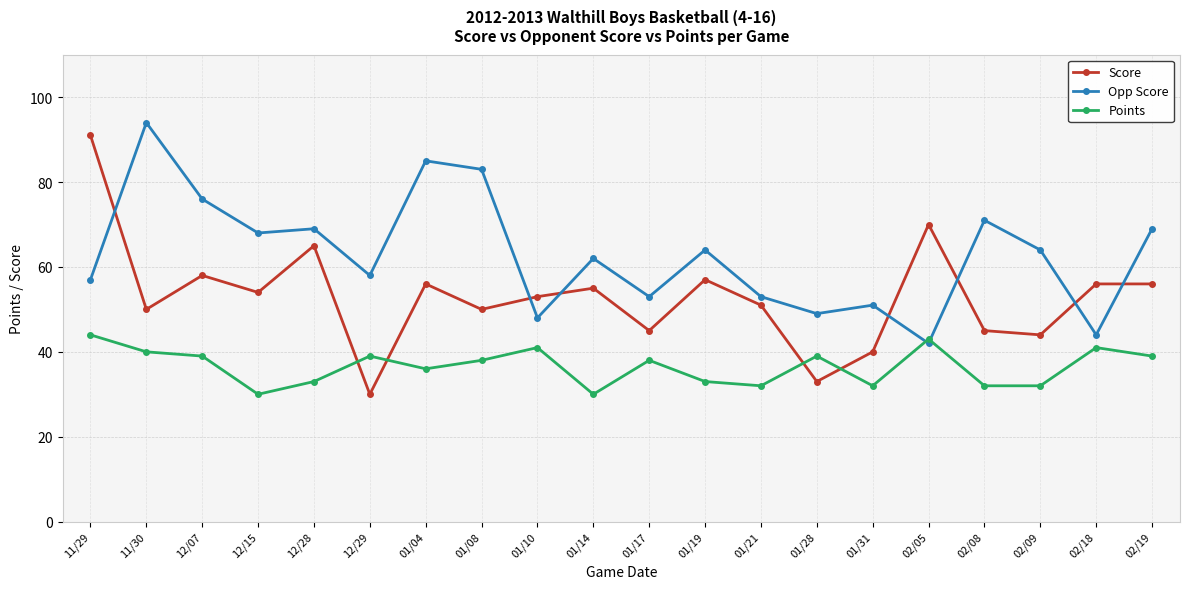

True or false: Score has more than 0 points higher than both neighbors.

True